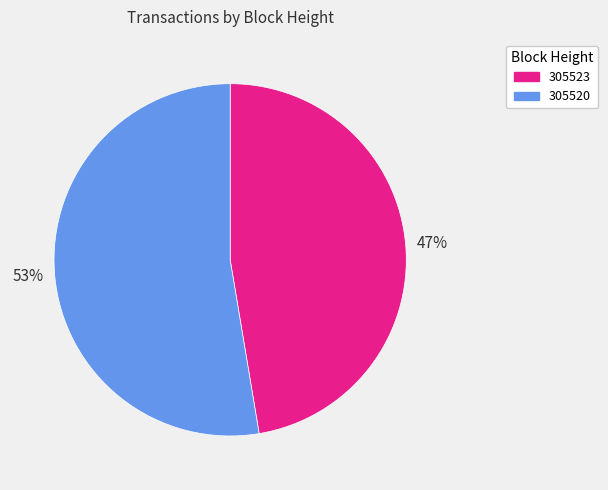

What is the largest slice in the pie chart?

305520